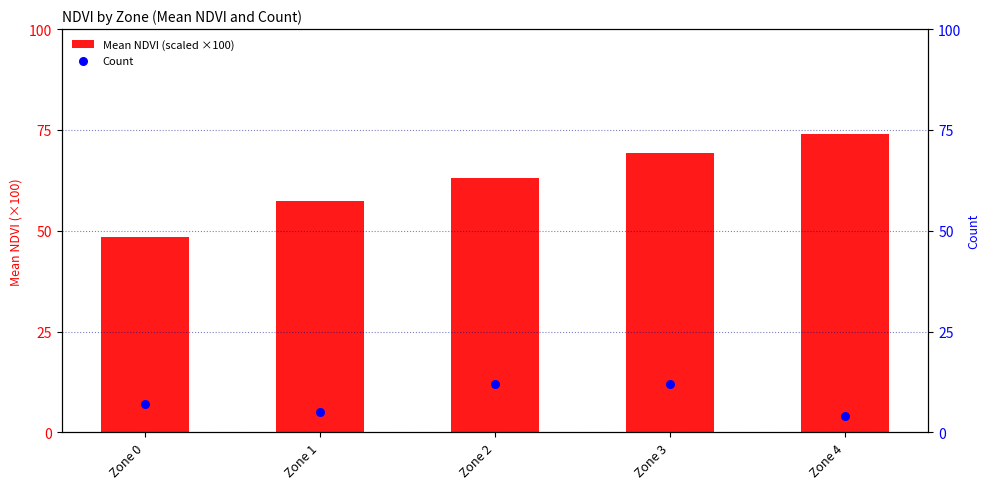

Which series has the largest total across all categories?

Mean NDVI (scaled ×100)